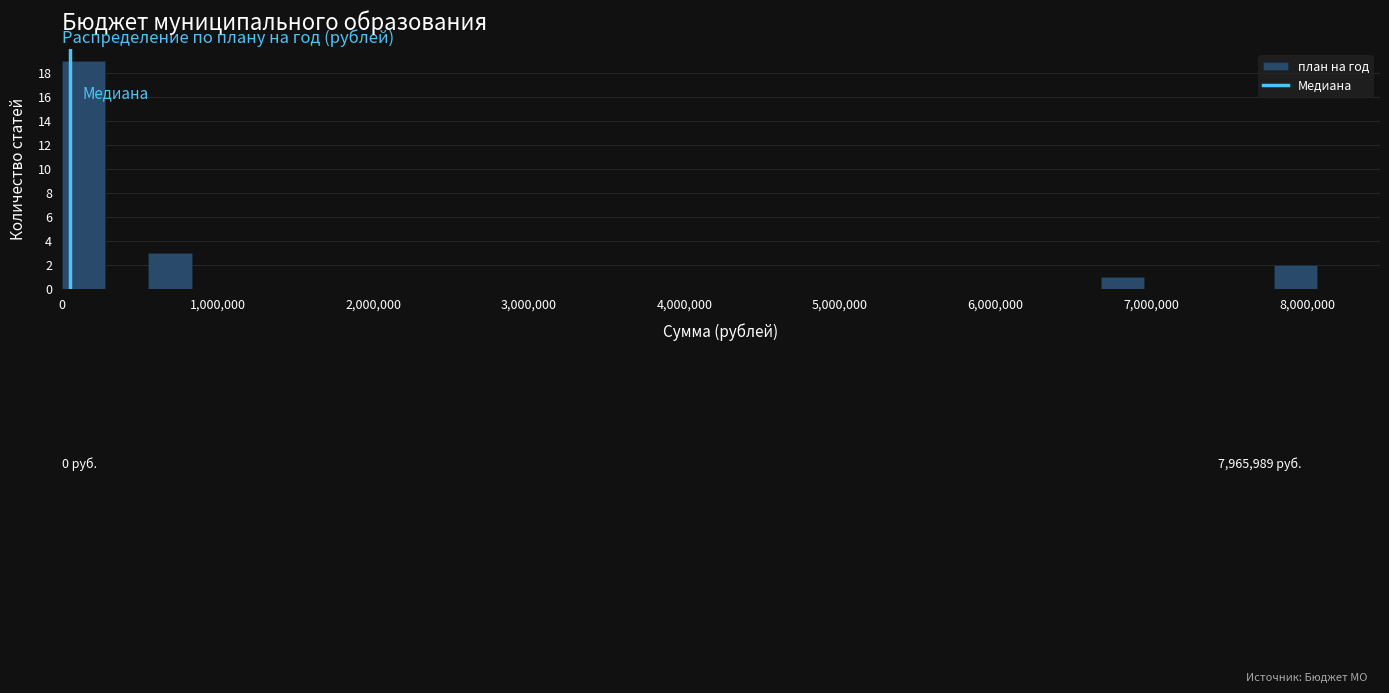

Read against the x-axis, roughly where is the centre of the tallest bar?

100000